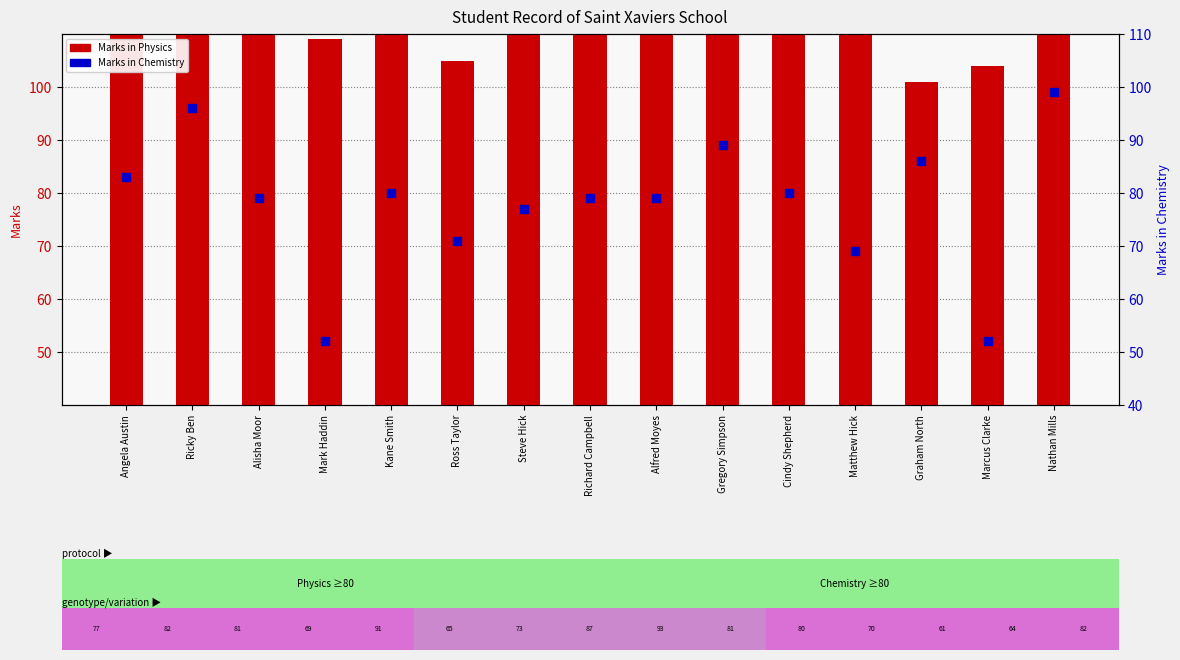

What are all the series names shown in the legend?

Marks in Physics, Marks in Chemistry